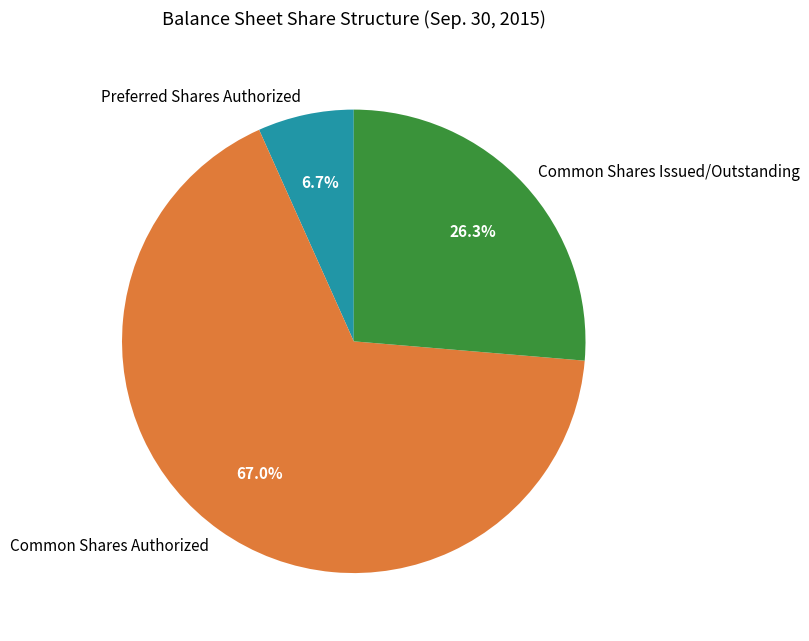

Rank the categories by value from lowest to highest.

Preferred Shares Authorized, Common Shares Issued/Outstanding, Common Shares Authorized